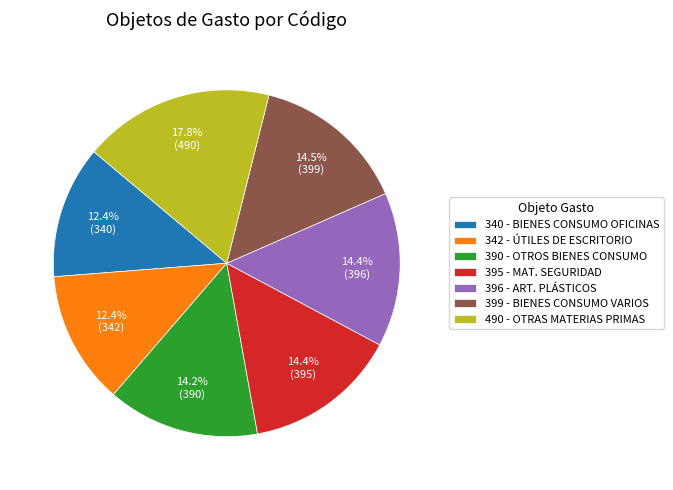

Which slice is the largest?

490 - OTRAS MATERIAS PRIMAS